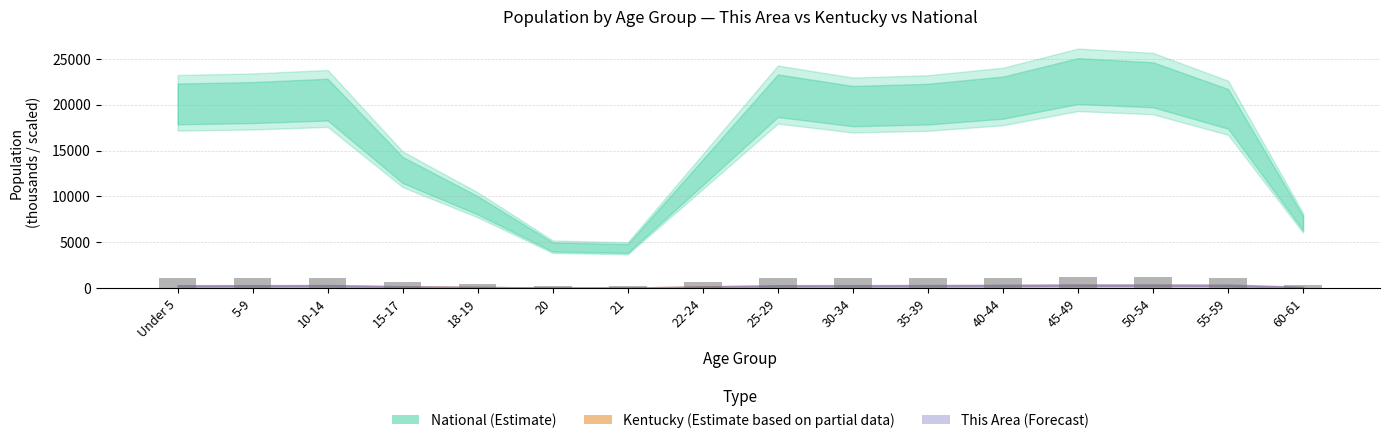

What is the label of the 1st bar from the right?

60-61